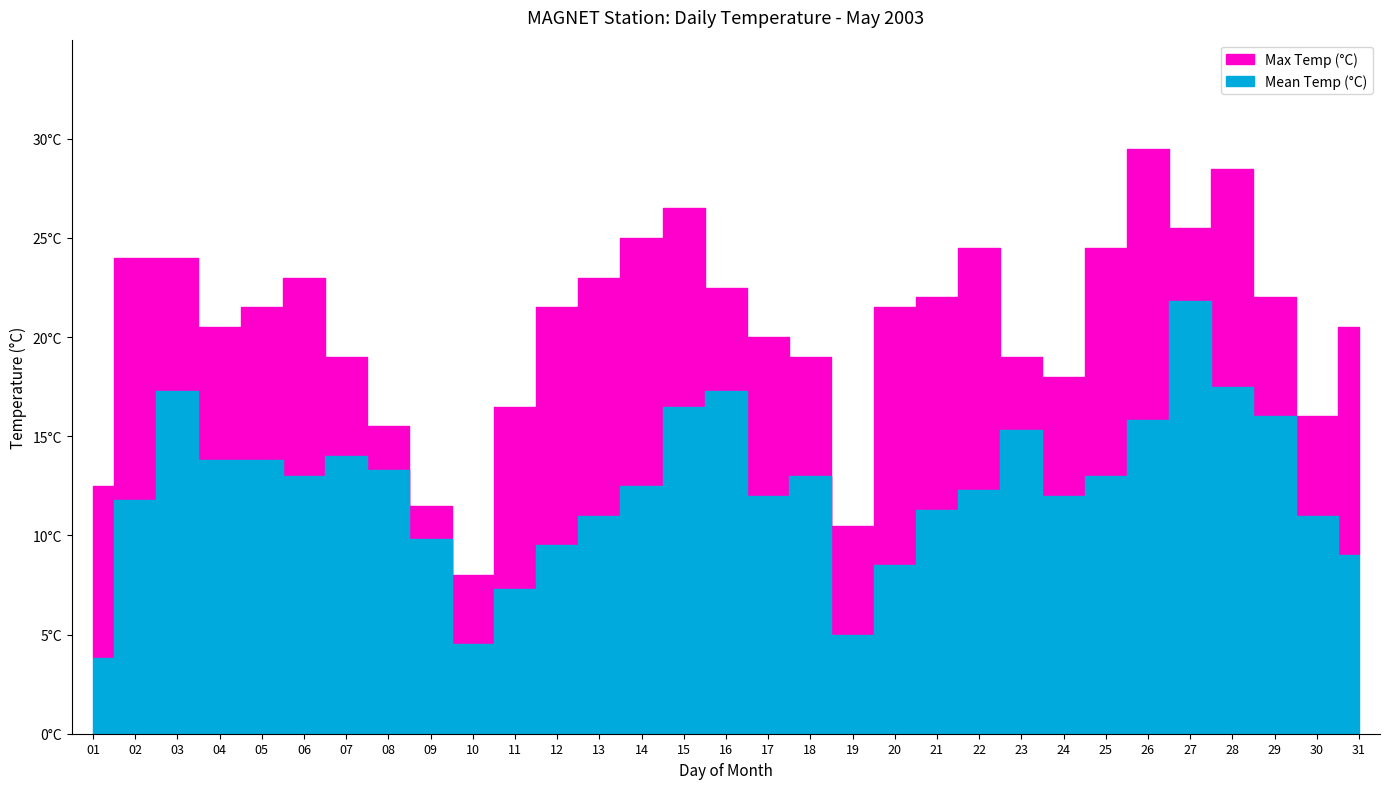

How many data points does each series have?

31